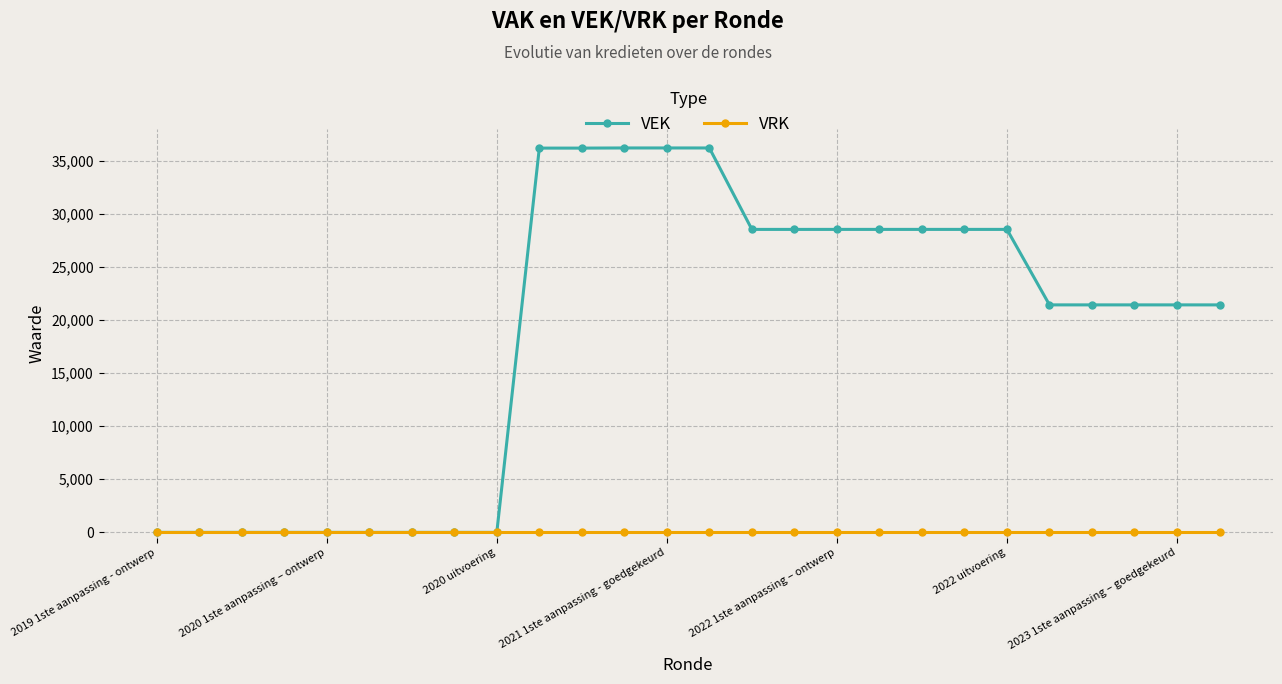

Which series has the largest total across all categories?

VEK